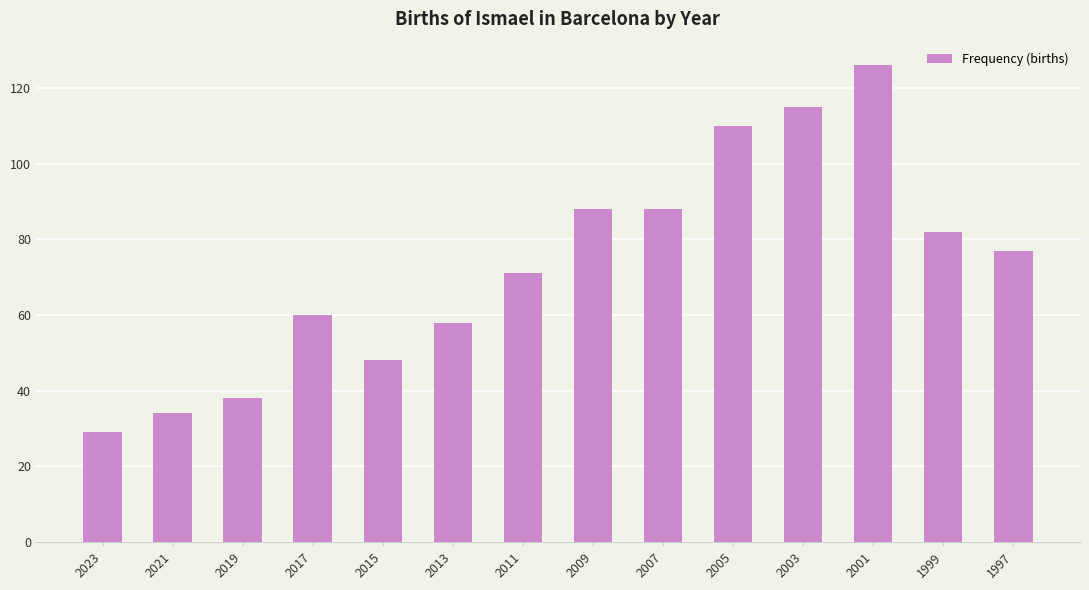

What is the value of the 11th bar from the left?

115